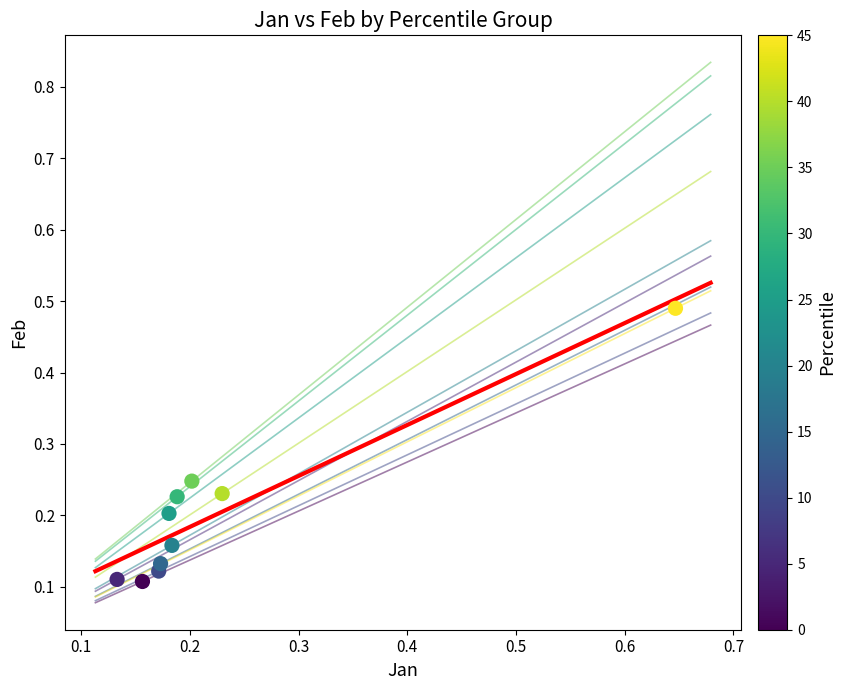

What is the range of Y values (max minus min)?

0.4